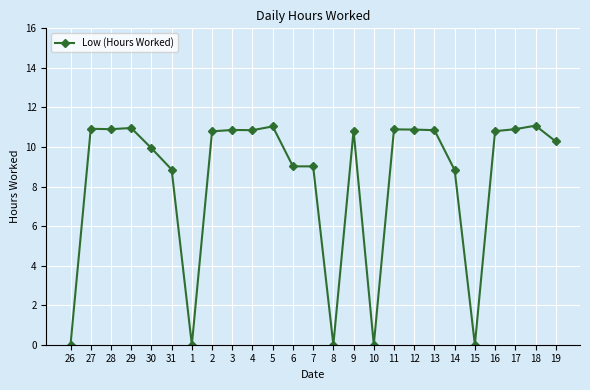

The chart shows a value of 10.8 at 4. True or false?

True